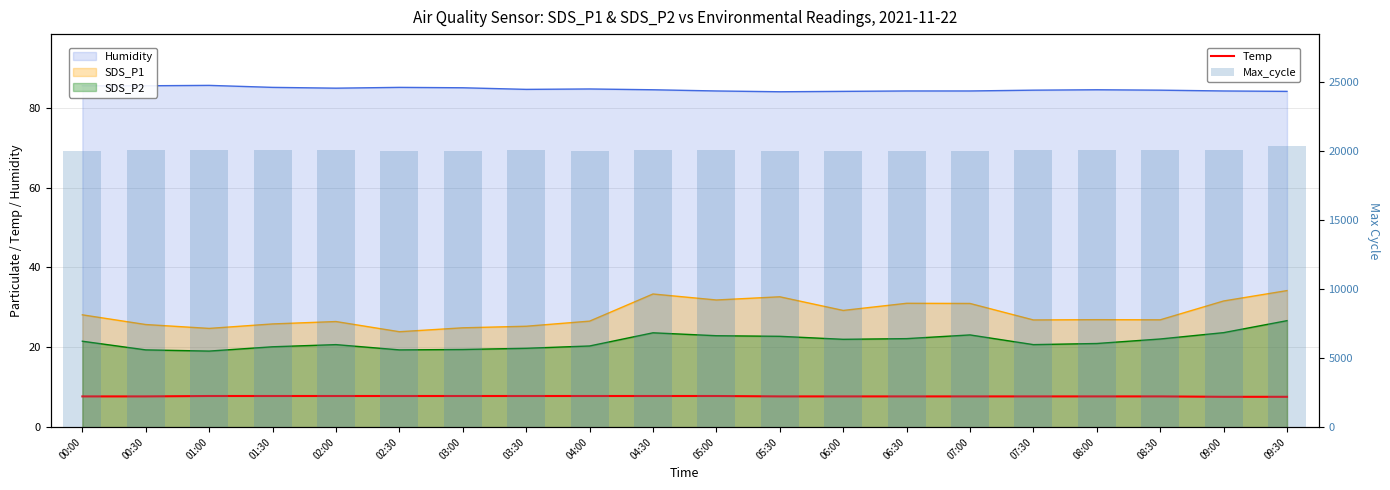

What is the value of the Temp bar at the 12th from the left?

7.7